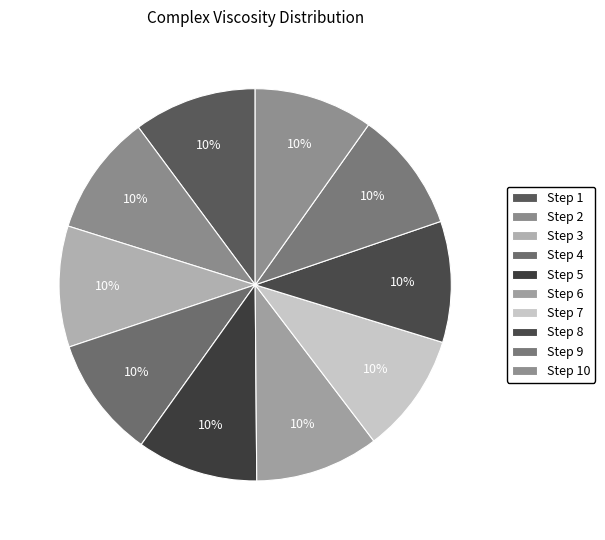

To the nearest percent, what is the average slice percentage?

10%